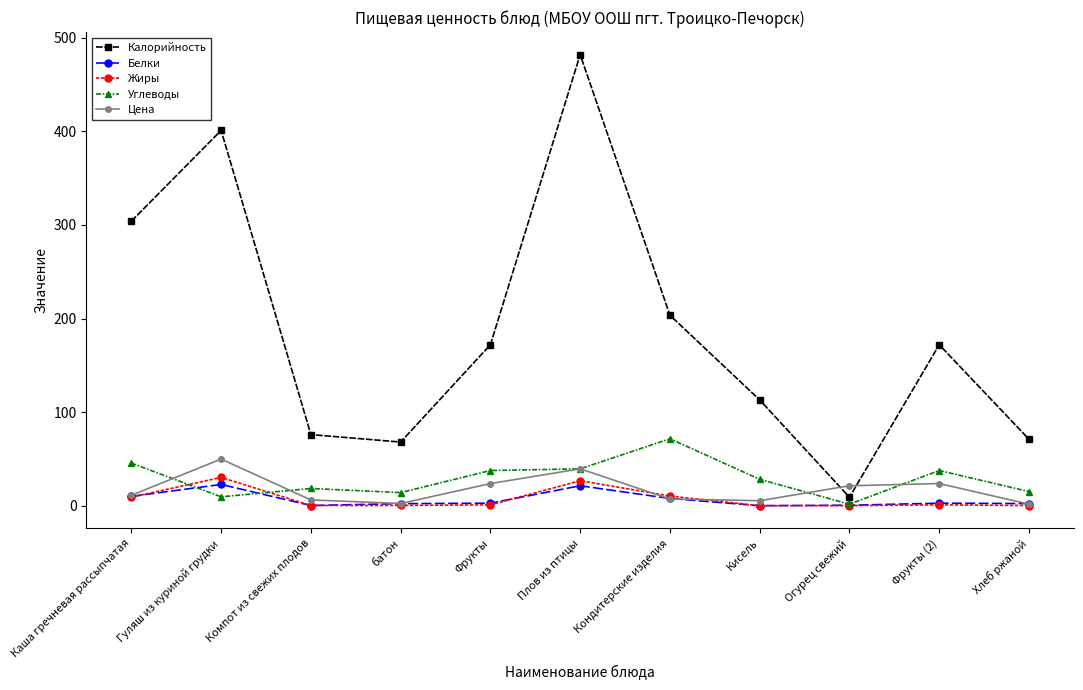

What position from the right is Кисель?

4